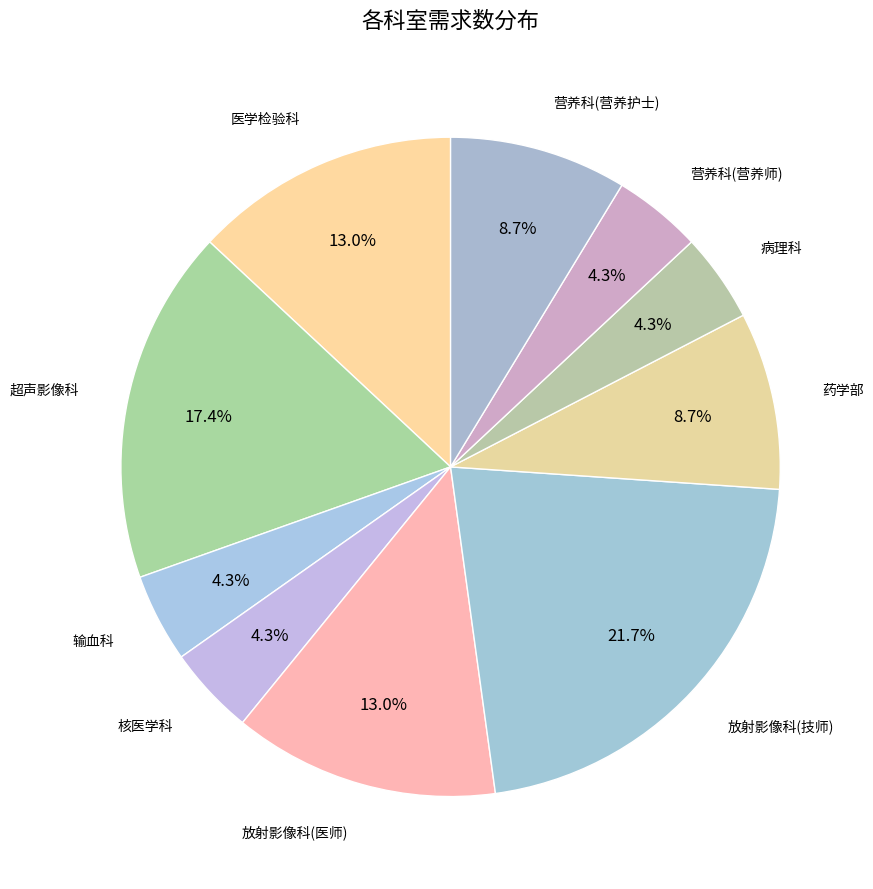

Approximately how many times larger is the value at 病理科 compared to 营养科(营养师)?

1.0